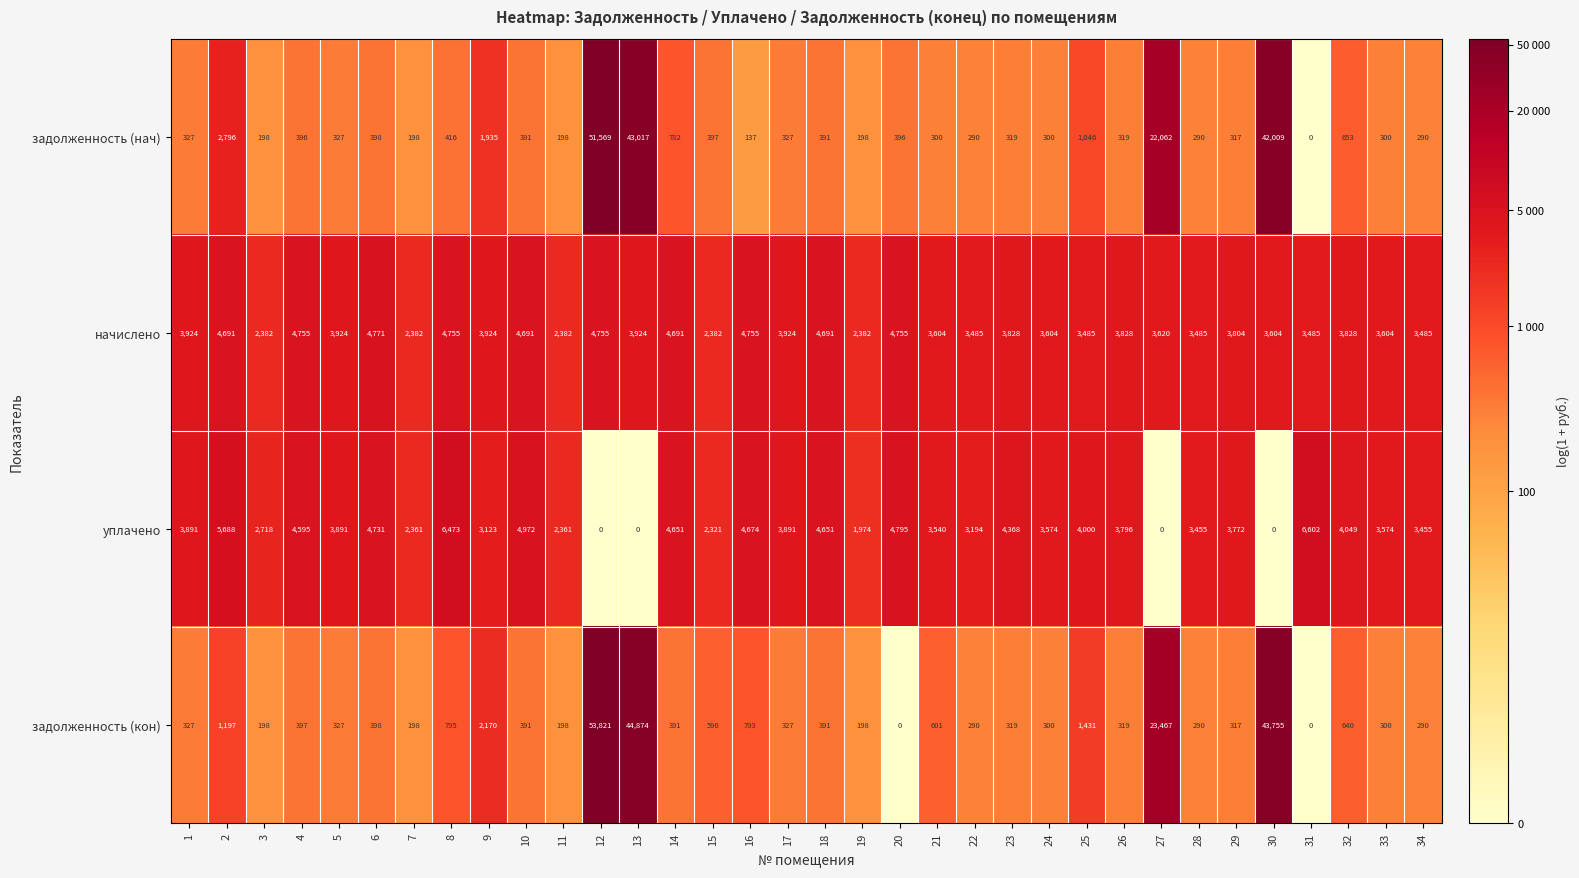

Is it true that задолженность (нач) equals 74 at 1?

False